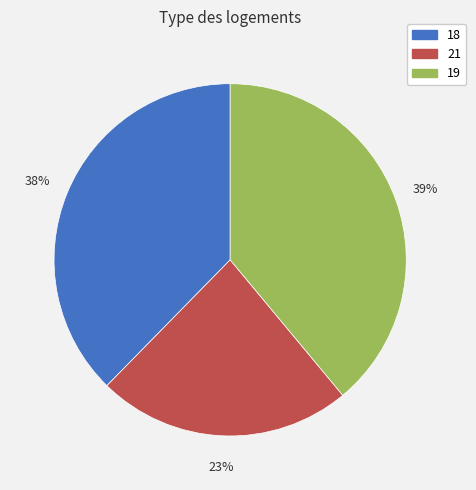

Between 18 and 21, which is larger?

18